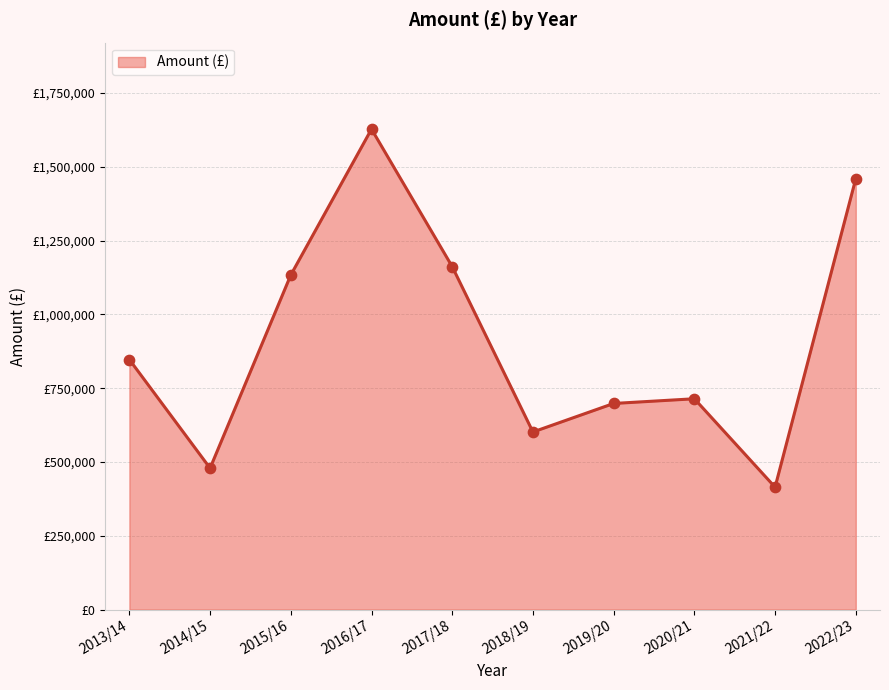

What is the change in value from 2015/16 to 2022/23?

+326621.9